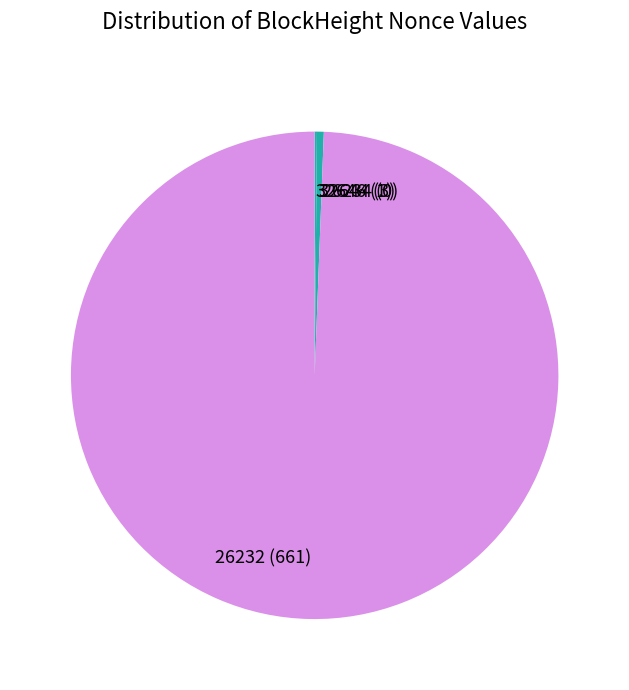

Do 32644 (3) and 26232 (661) together represent more than half of the pie?

Yes